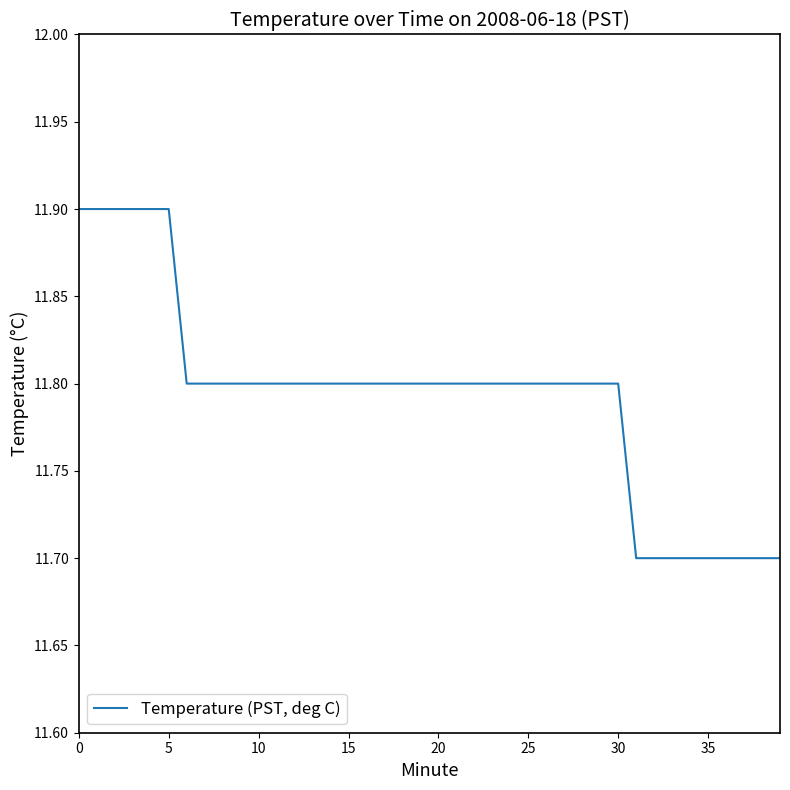

What is the difference between the second highest and second lowest values?

0.2